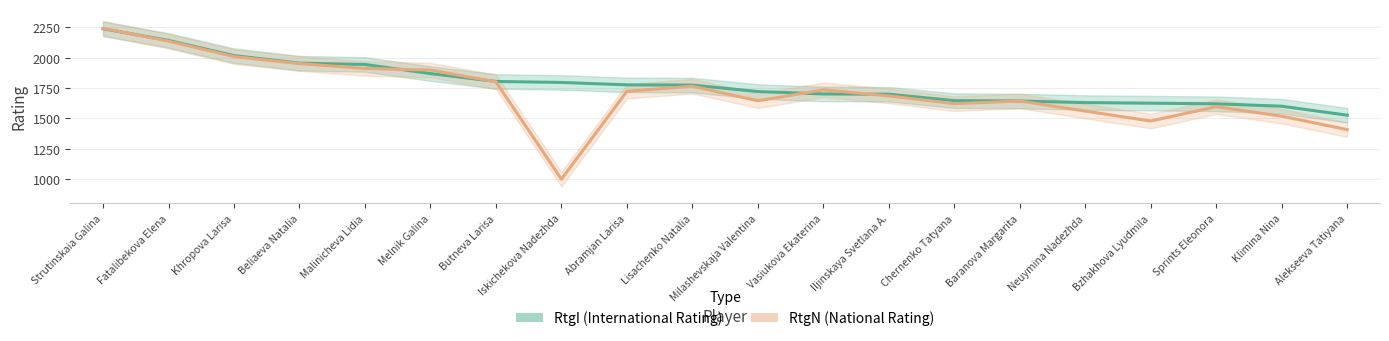

What is the average value of the RtgI series?

1787